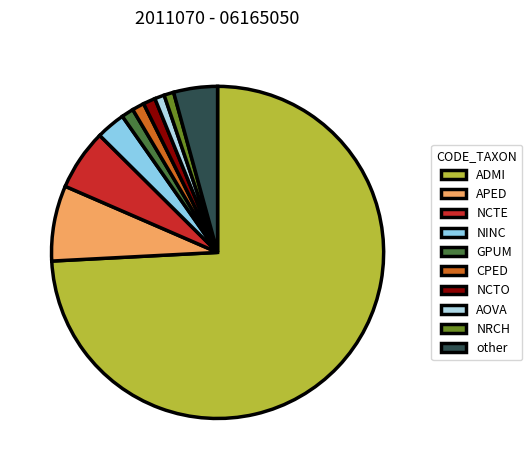

The NCTE slice represents 6% of the pie. True or false?

True